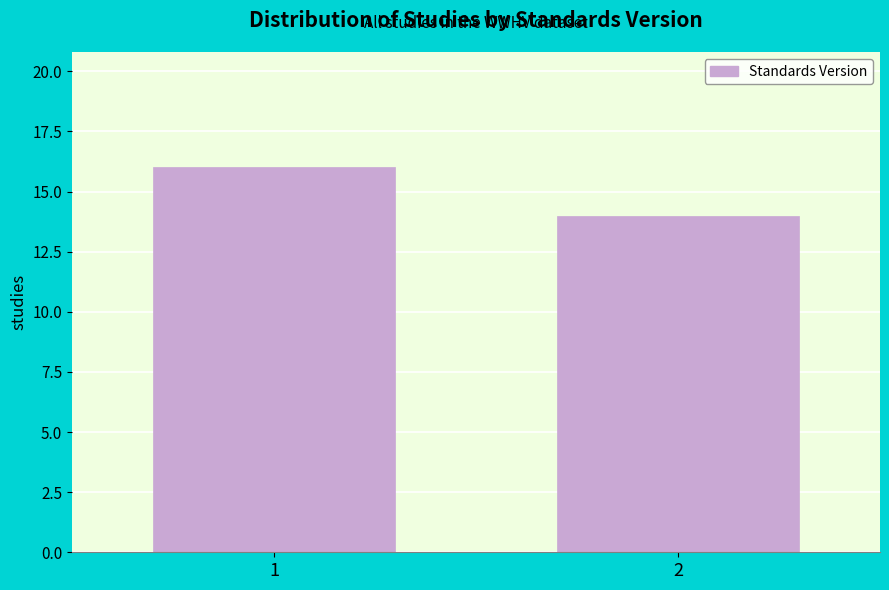

Reading left to right, extract all data points from this chart.

1=16	2=14